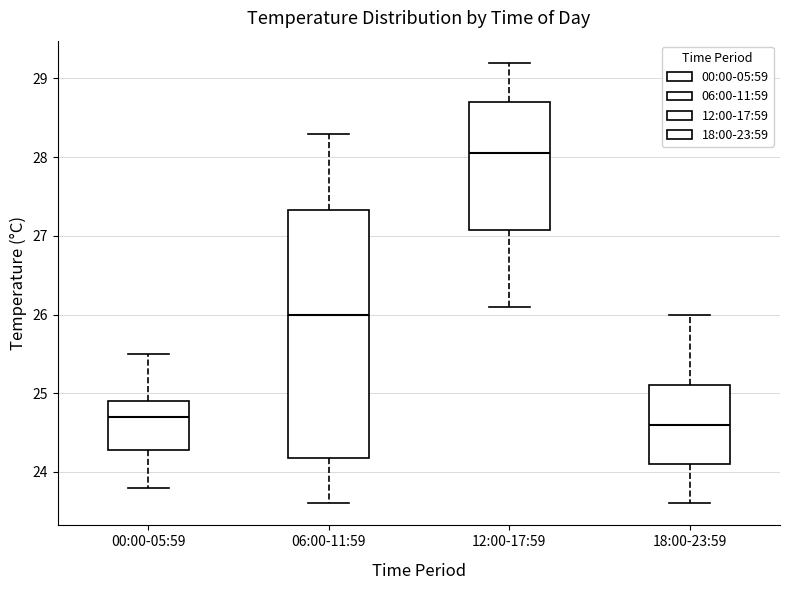

Reading left to right, read every box against the y-axis: the position of its median line, the range the box covers, and the ends of its whiskers. The values are not printed on the chart, so give them approximately, as read against the axis.

00:00-05:59: median 24.7, box 24.3 to 24.9, whiskers 23.8 to 25.5
06:00-11:59: median 26.0, box 24.2 to 27.3, whiskers 23.6 to 28.3
12:00-17:59: median 28.1, box 27.1 to 28.7, whiskers 26.1 to 29.2
18:00-23:59: median 24.6, box 24.1 to 25.1, whiskers 23.6 to 26.0